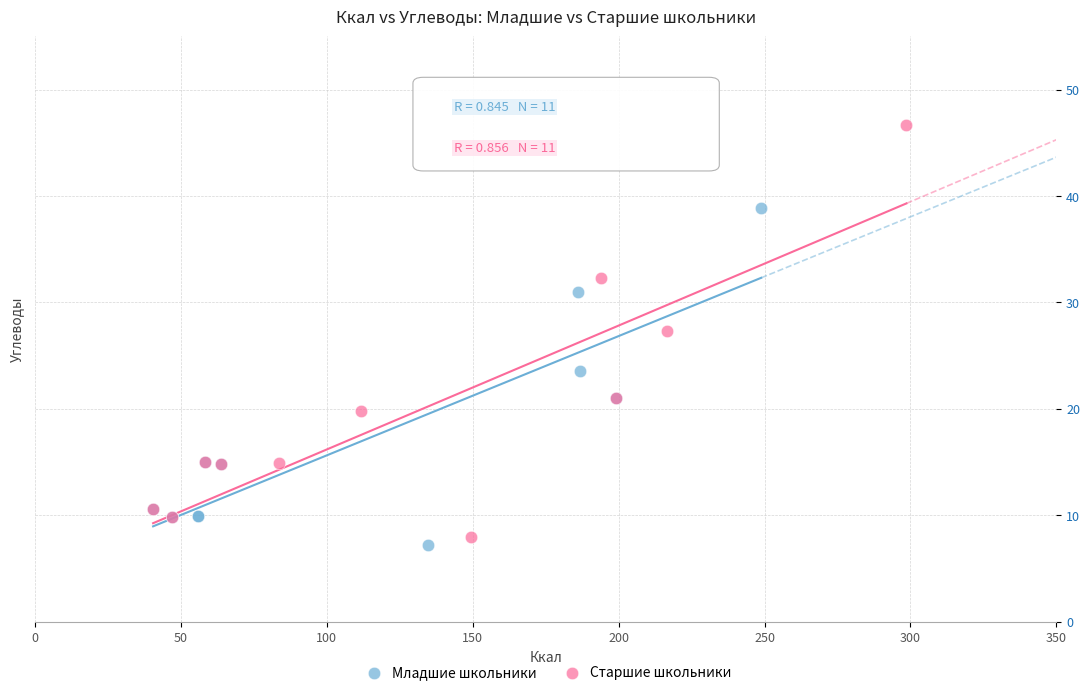

Which series reaches the maximum Y coordinate?

Старшие школьники